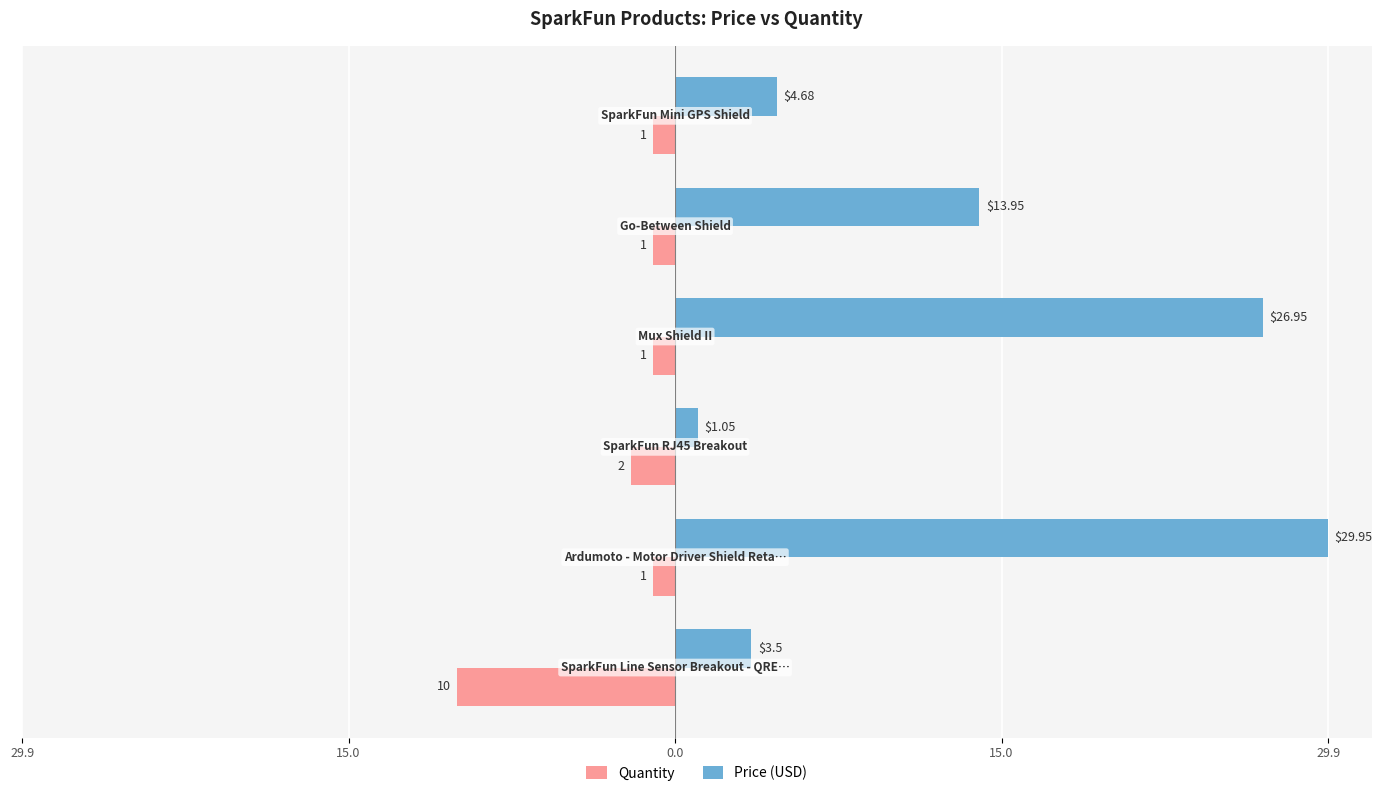

What are all the series names shown in the legend?

Quantity, Price (USD)